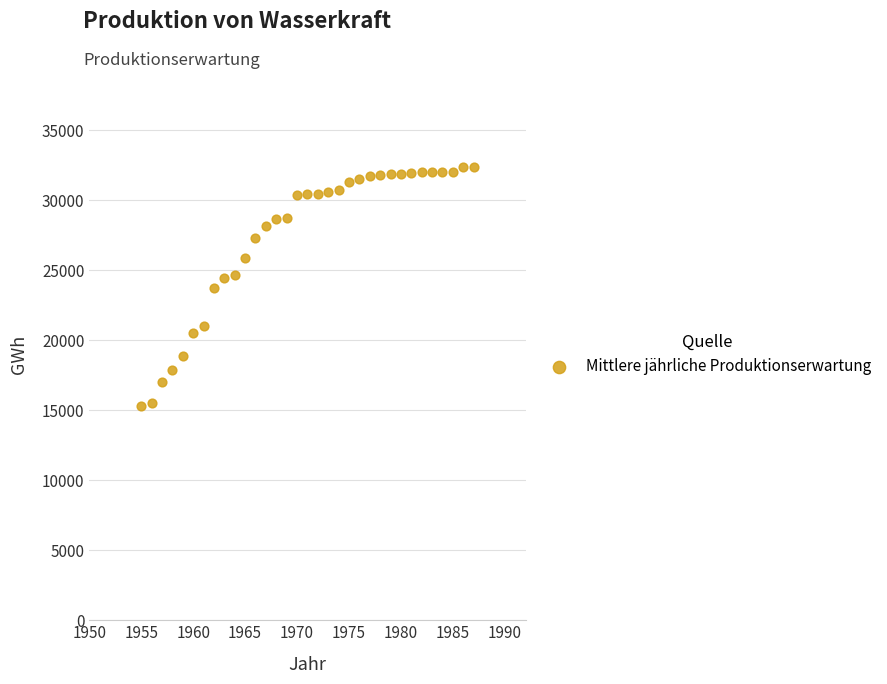

What is the range of X values (max minus min)?

32